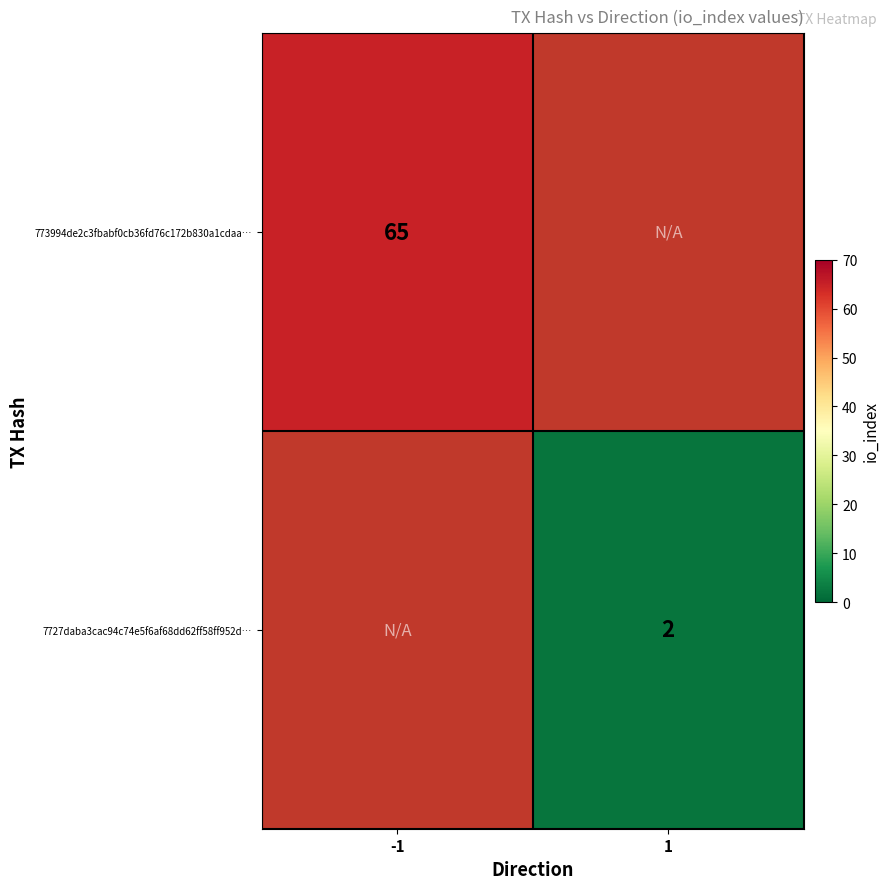

The 773994de2c3fbabf0cb36fd76c172b830a1cdaa… series shows 86 at -1. True or false?

False